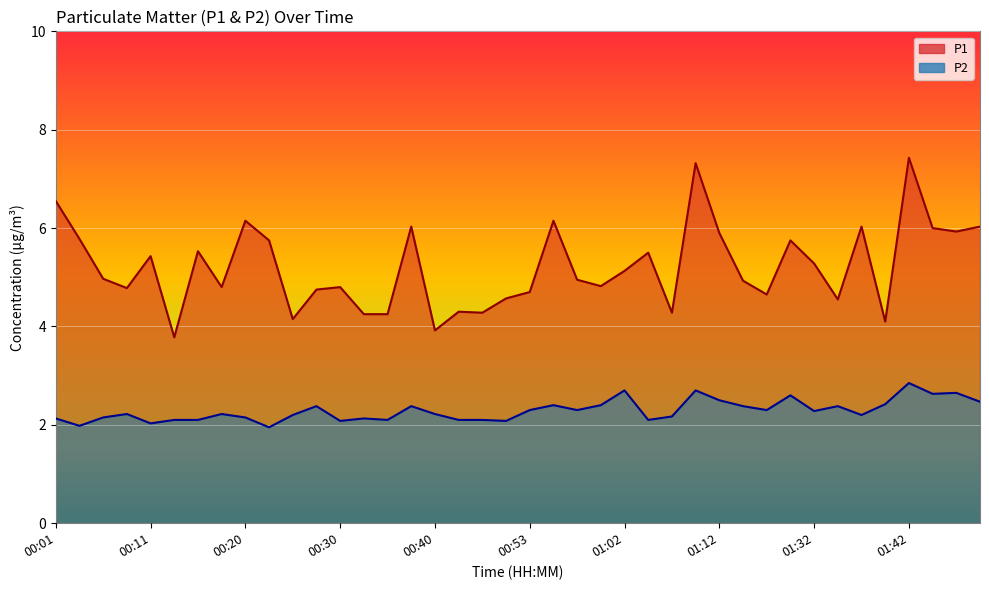

Which series has the largest total across all categories?

P1